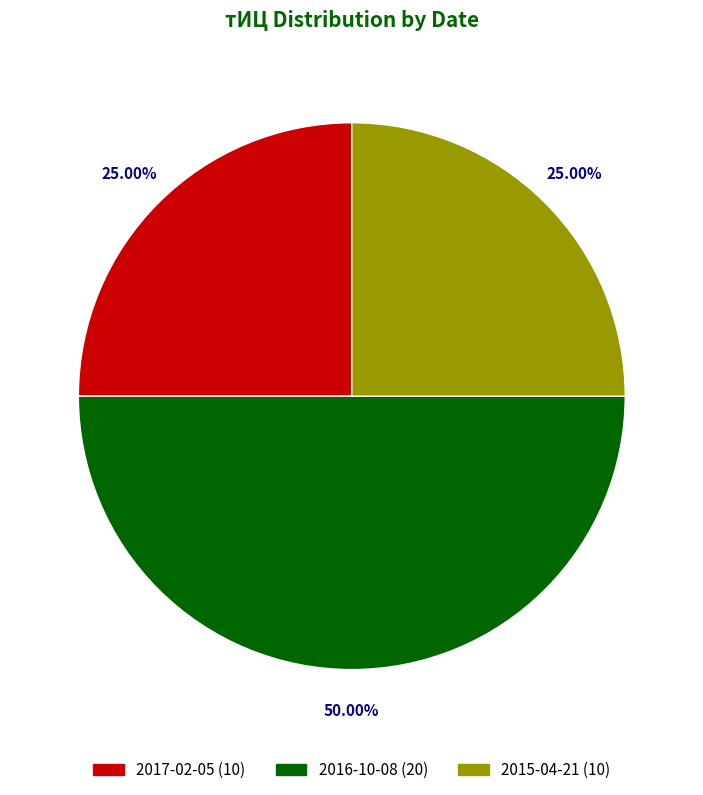

Does 2015-04-21 (10) account for over 50% of the chart?

No